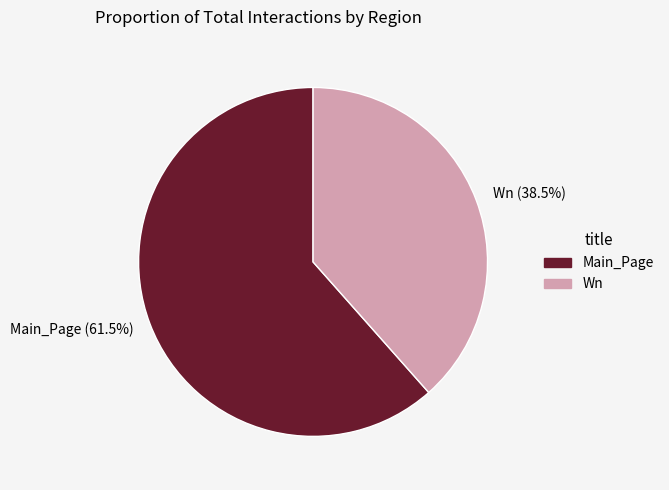

How many slices are in this pie chart?

2